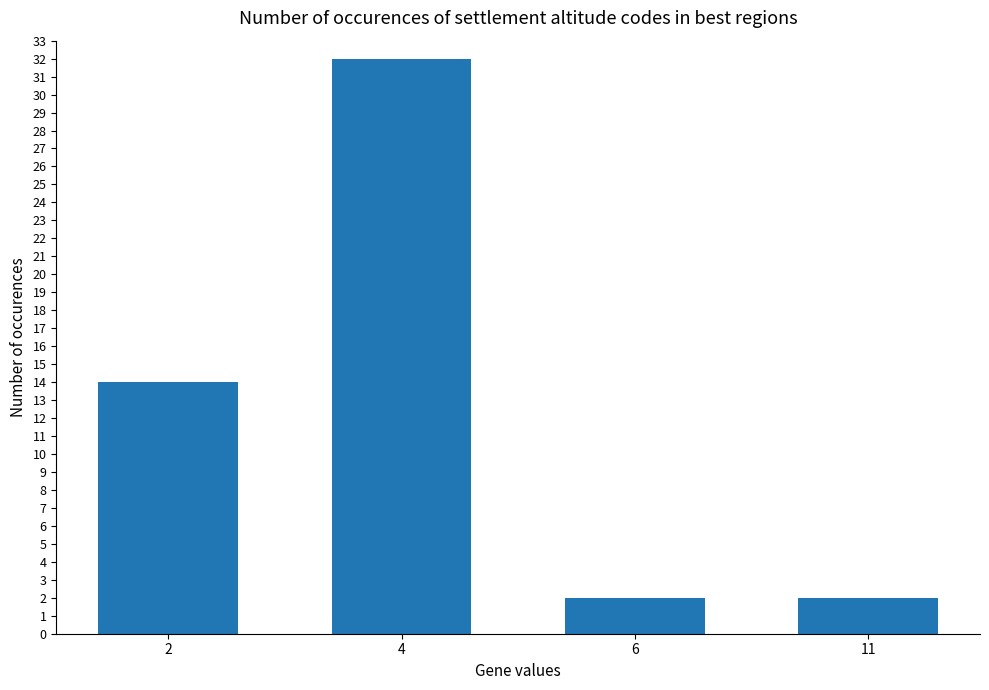

The value at 11 is 1. True or false?

False